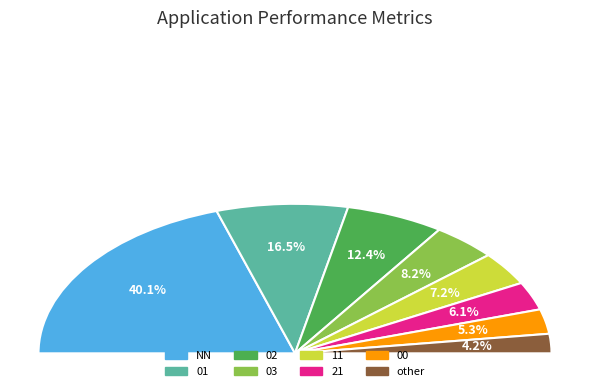

Which slice is the smallest?

other